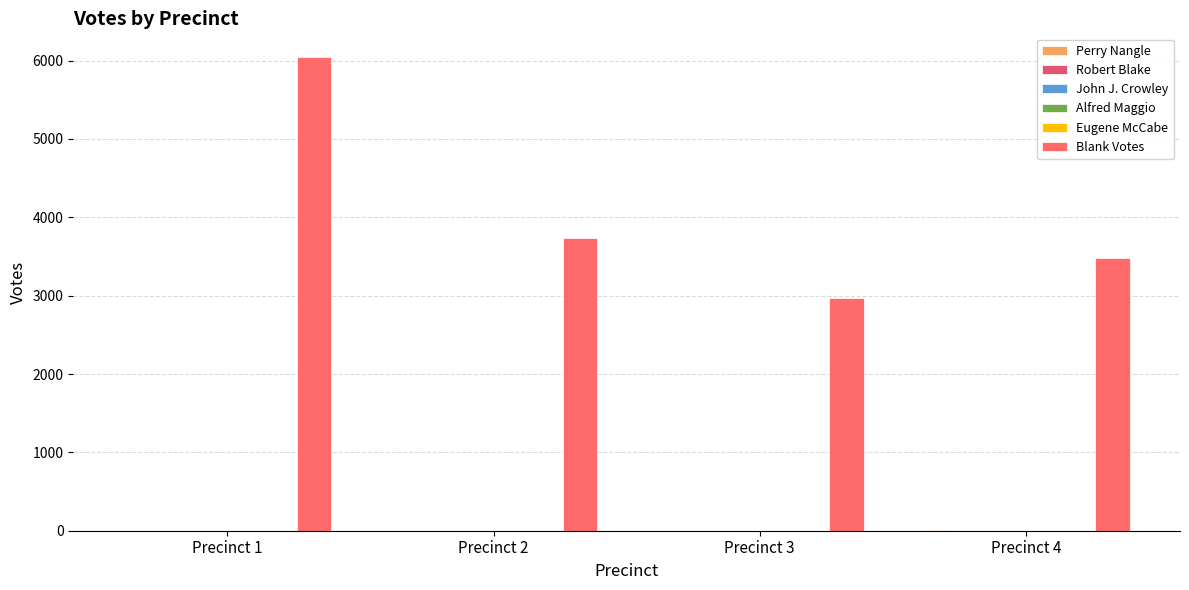

How many groups of bars are there?

4